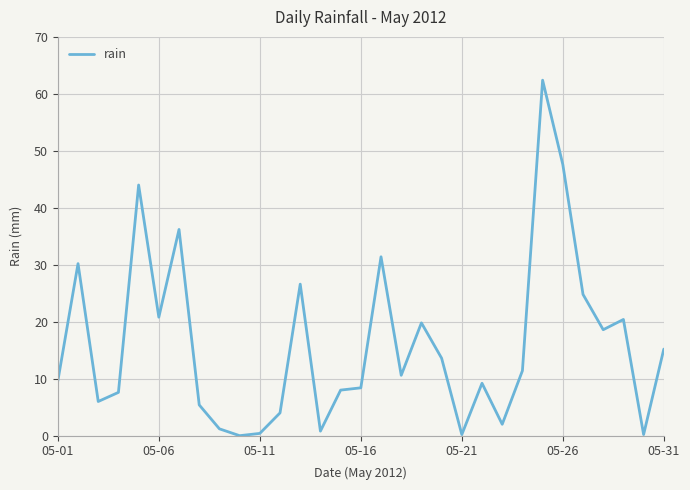

What is the maximum value shown in the chart?

62.4